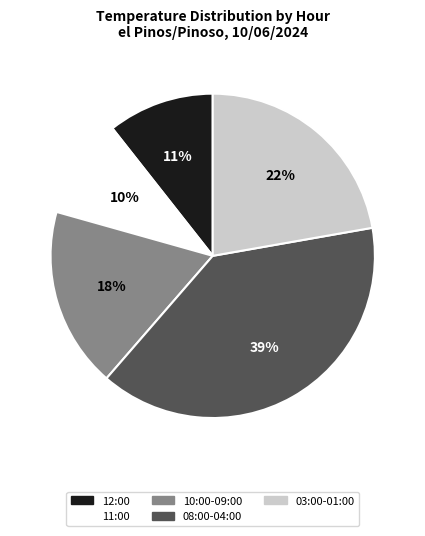

What percentage is the 11:00 slice, to the nearest percent?

10%